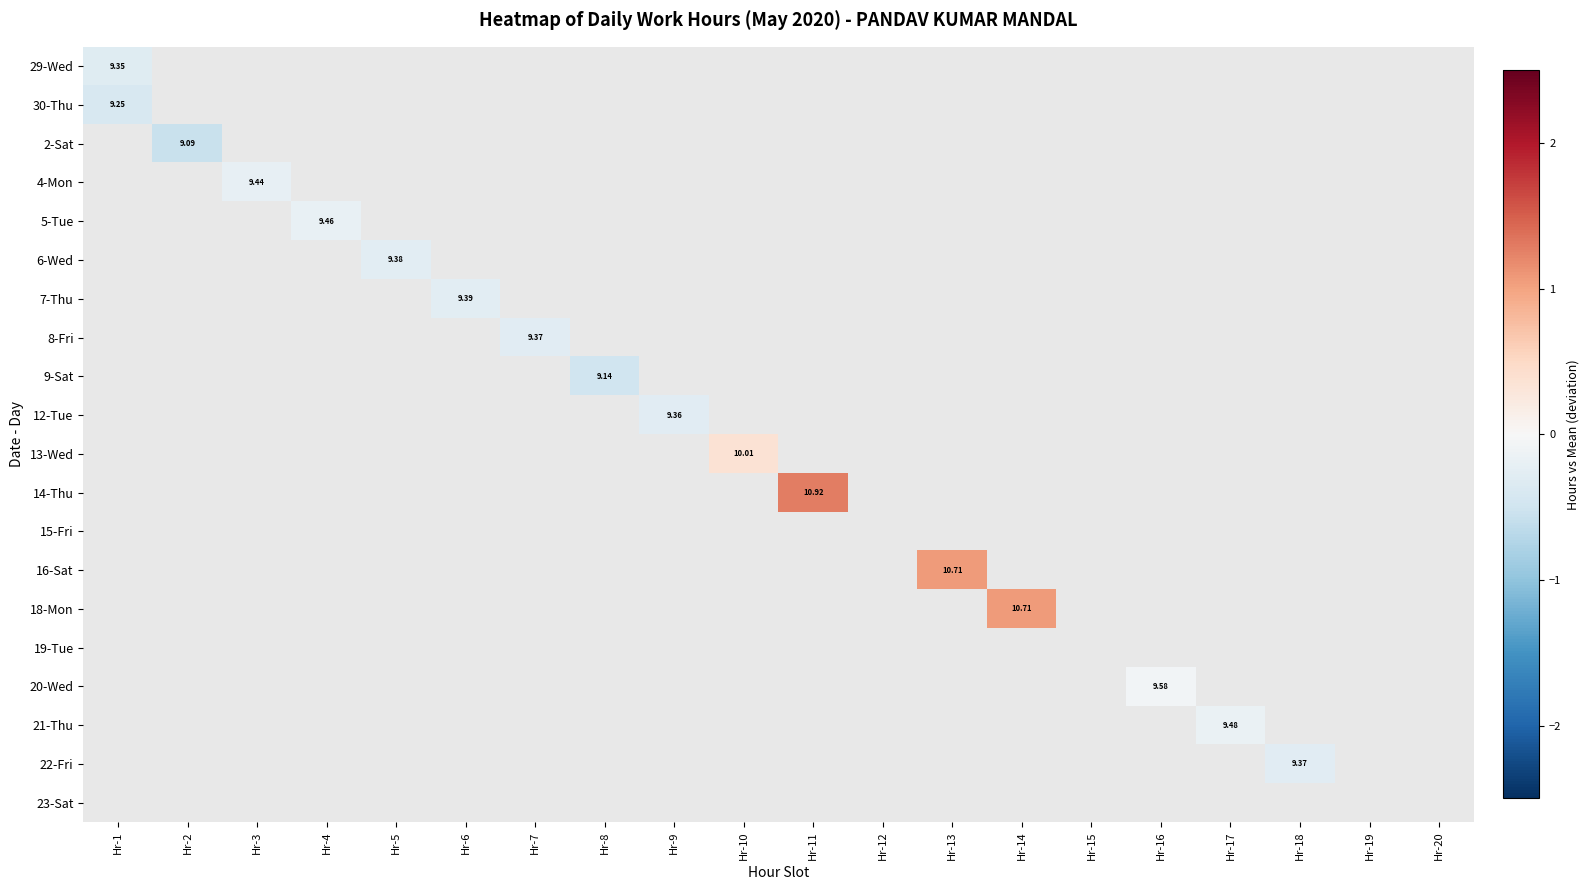

Count the number of categories in the chart.

20